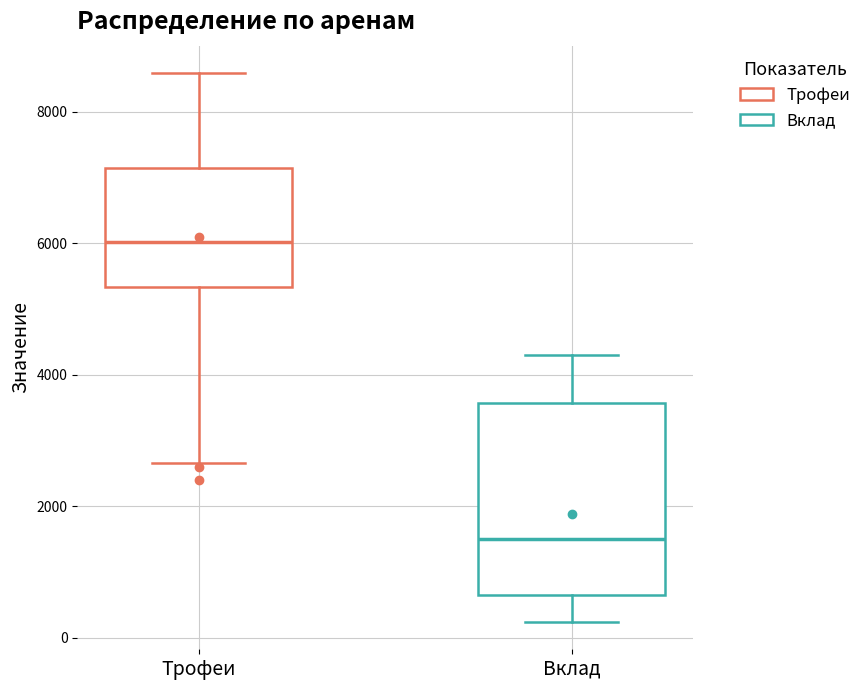

Comparing the boxes themselves (not the whiskers), which one is the tallest?

Вклад